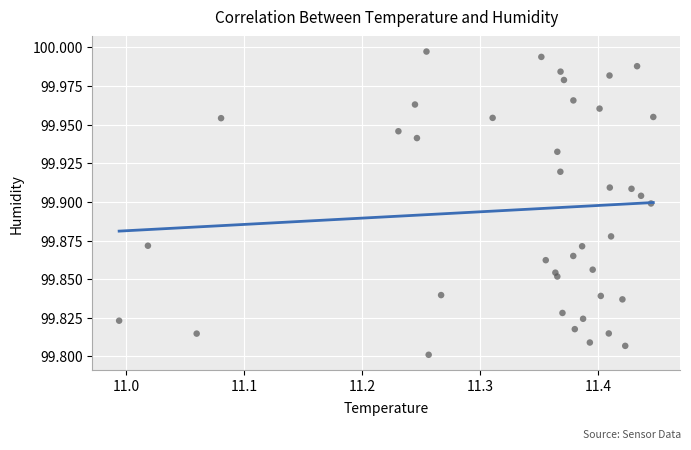

What is the range of X values (max minus min)?

0.5